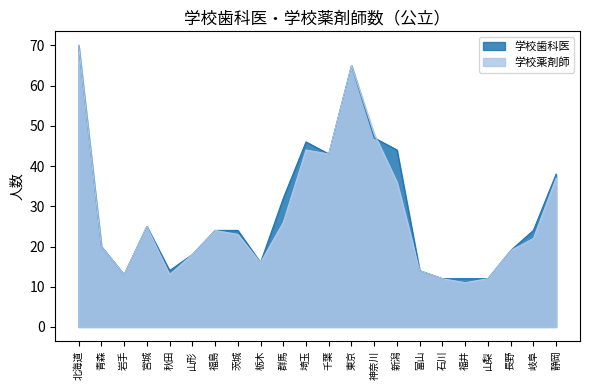

What is the value of the 学校歯科医 point at the 18th from the left?

12